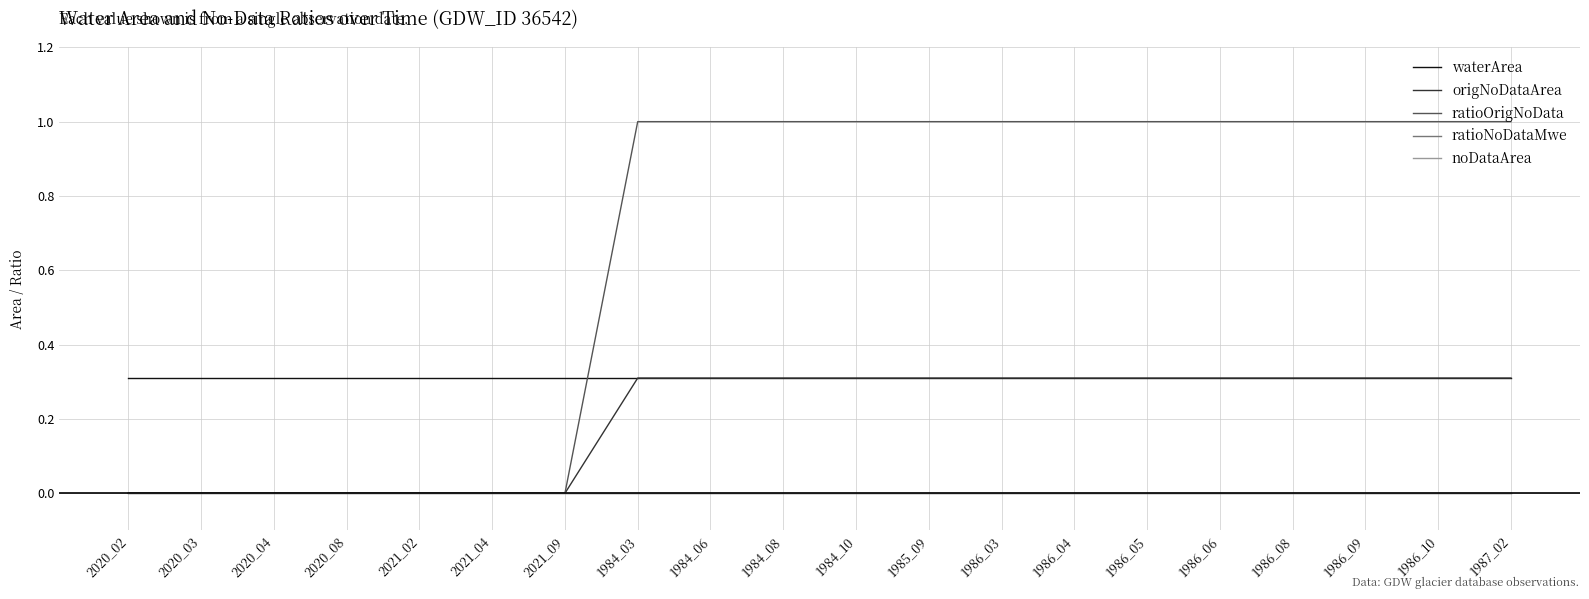

Does the chart display data point markers on the line(s)?

No